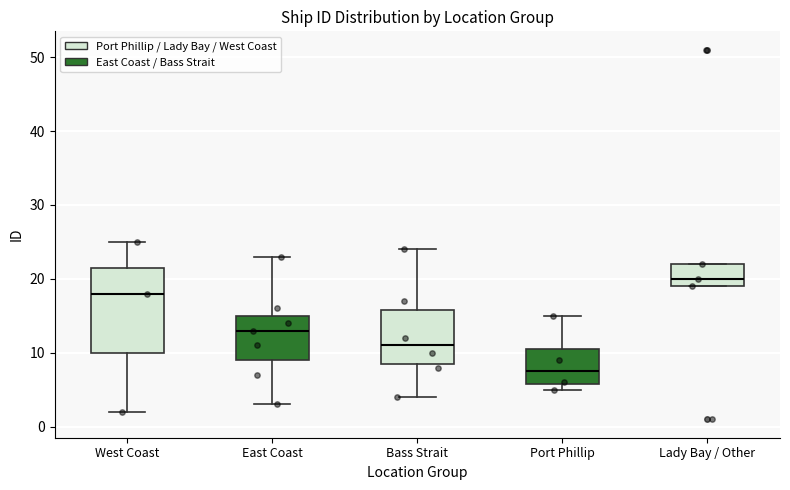

Where does the lower whisker of the box for East Coast end on the y-axis? The values are not printed on the chart, so give them approximately, as read against the axis.

3